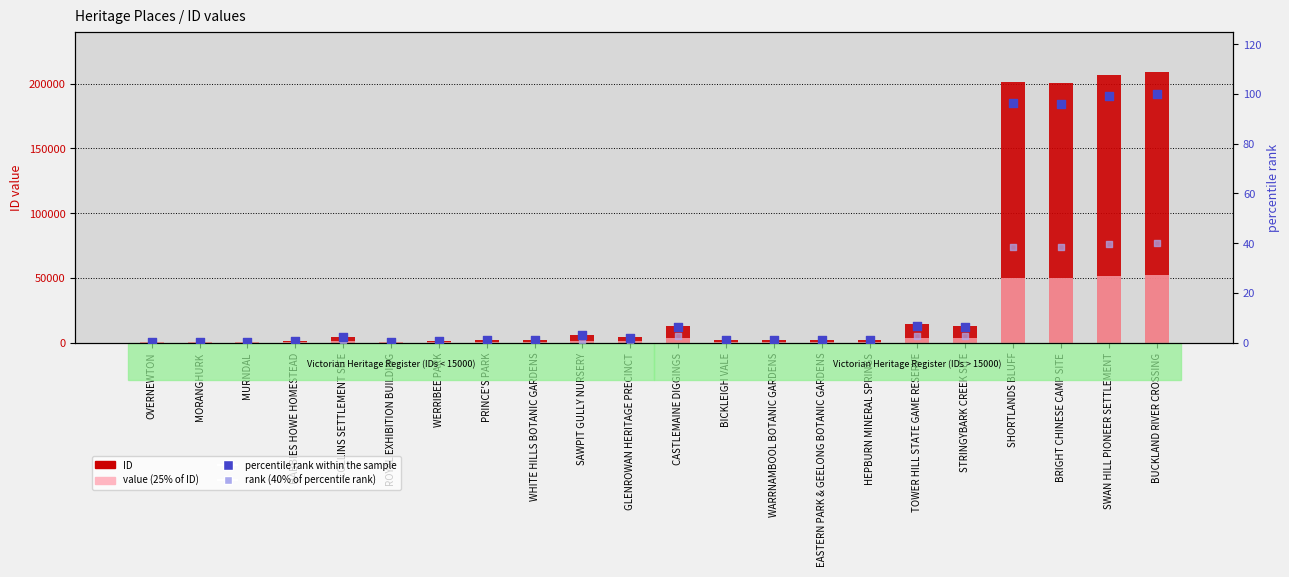

Which series contains the lowest Y value?

rank (40% of percentile rank)